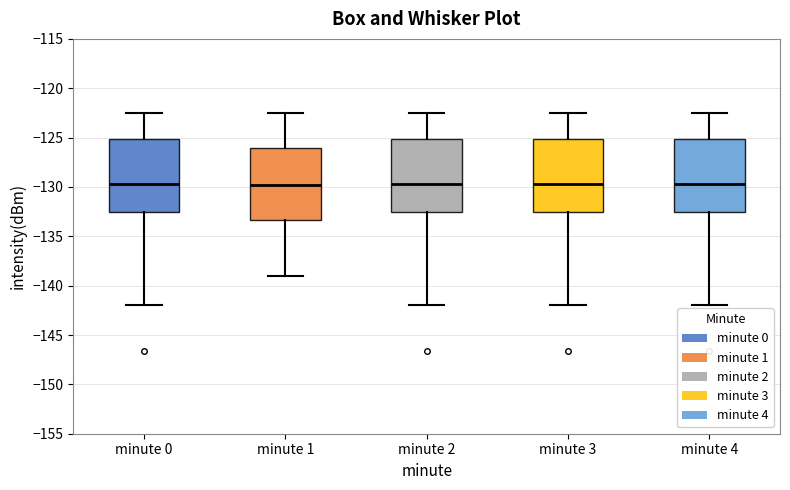

Reading left to right, transcribe this box plot: for each box, give where its median line is, the range the box spans, and where its two whiskers end, as read against the y-axis. The values are not printed on the chart, so give them approximately, as read against the axis.

minute 0: median -129.5, box -132.5 to -125.0, whiskers -142.0 to -122.5
minute 1: median -130.0, box -133.5 to -126.0, whiskers -139.0 to -122.5
minute 2: median -129.5, box -132.5 to -125.0, whiskers -142.0 to -122.5
minute 3: median -129.5, box -132.5 to -125.0, whiskers -142.0 to -122.5
minute 4: median -129.5, box -132.5 to -125.0, whiskers -142.0 to -122.5